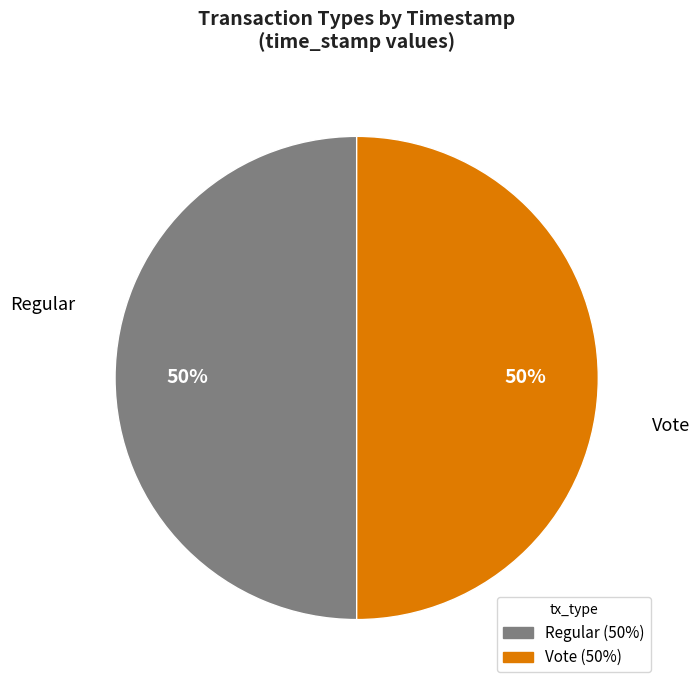

Do Vote and Regular together represent more than half of the pie?

Yes